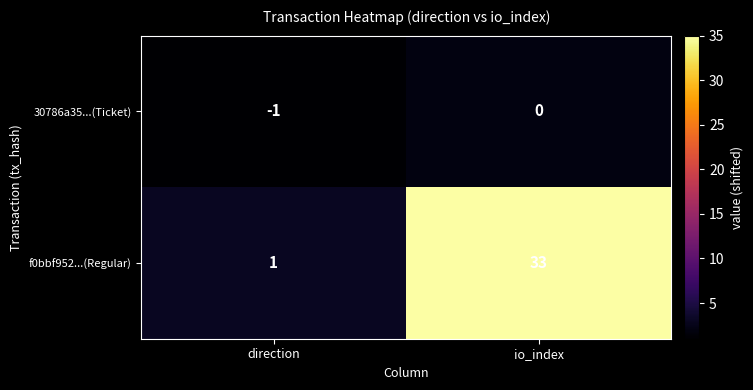

Between direction and io_index, which series saw the biggest shift?

f0bbf952...(Regular)